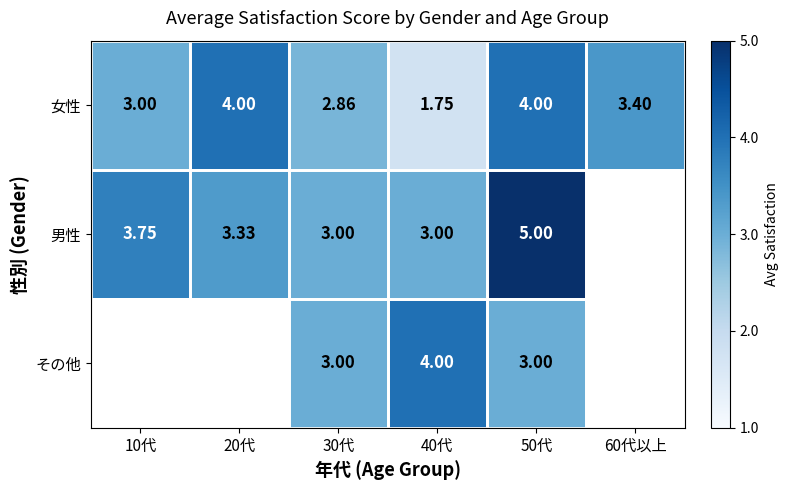

Between 20代 and 50代, which series saw the biggest shift?

男性